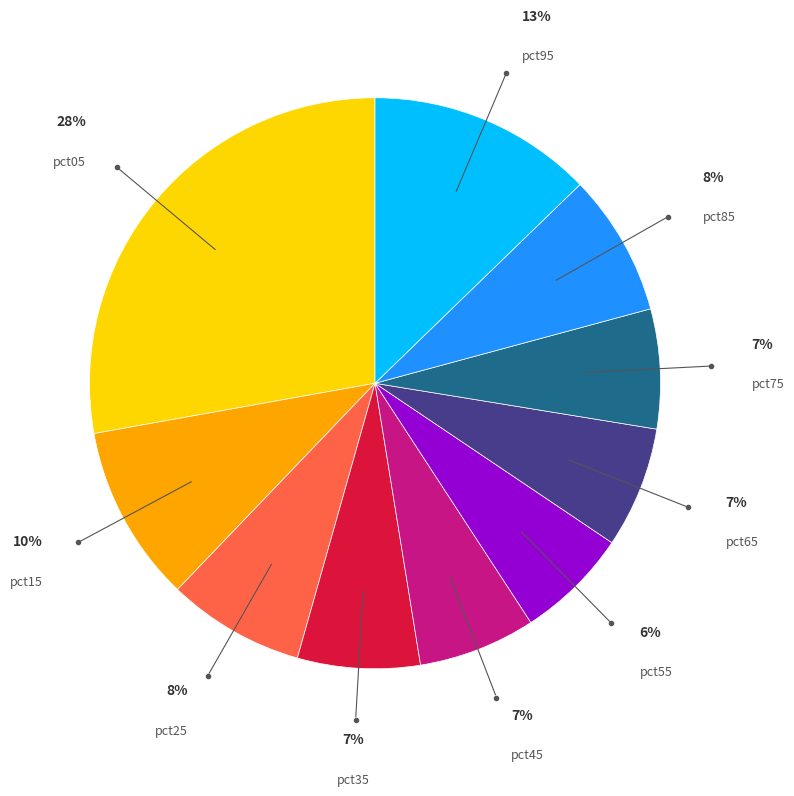

Is there any slice that represents more than half of the pie?

No